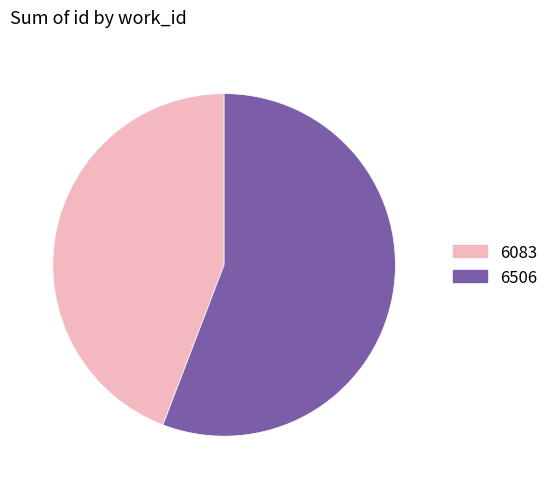

Count the number of slices in the pie.

2